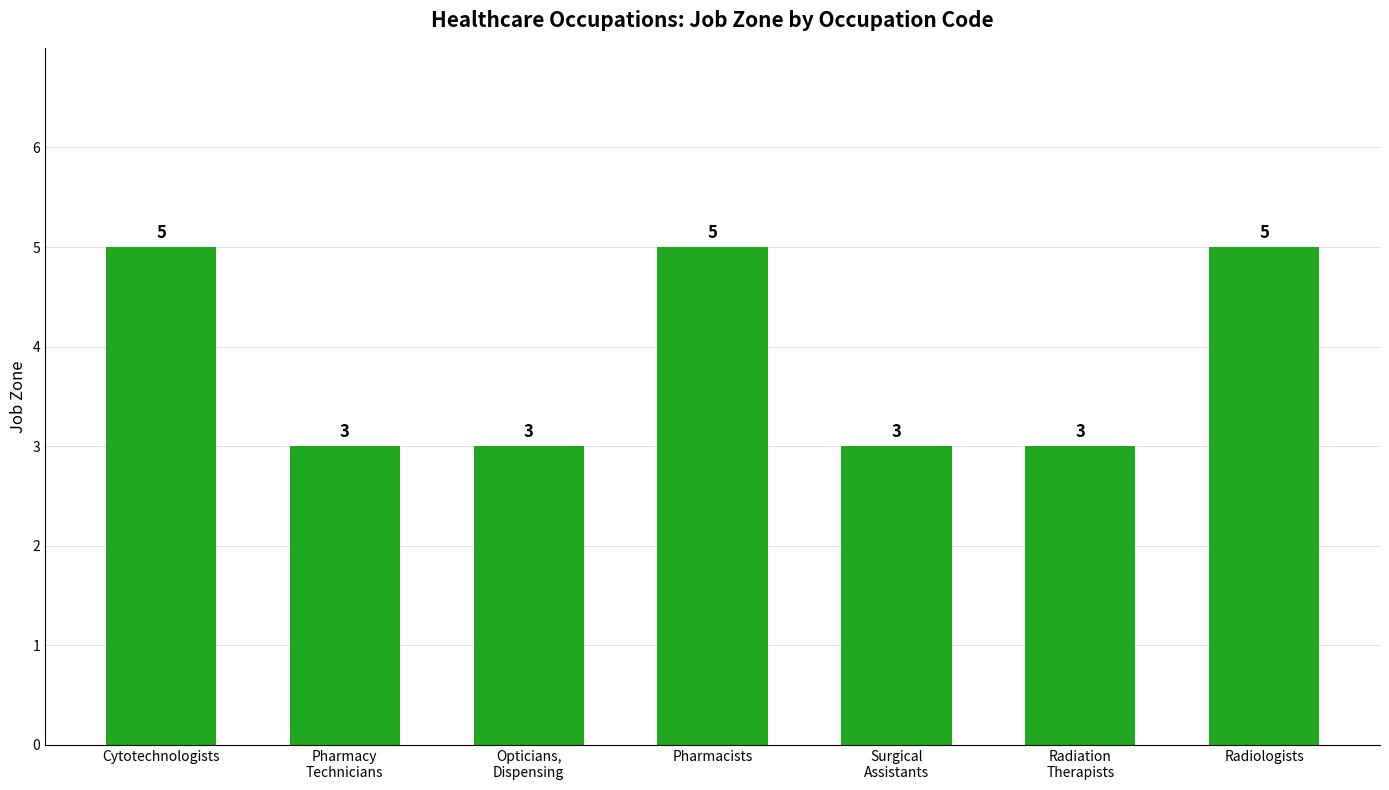

What is the greatest value displayed?

5